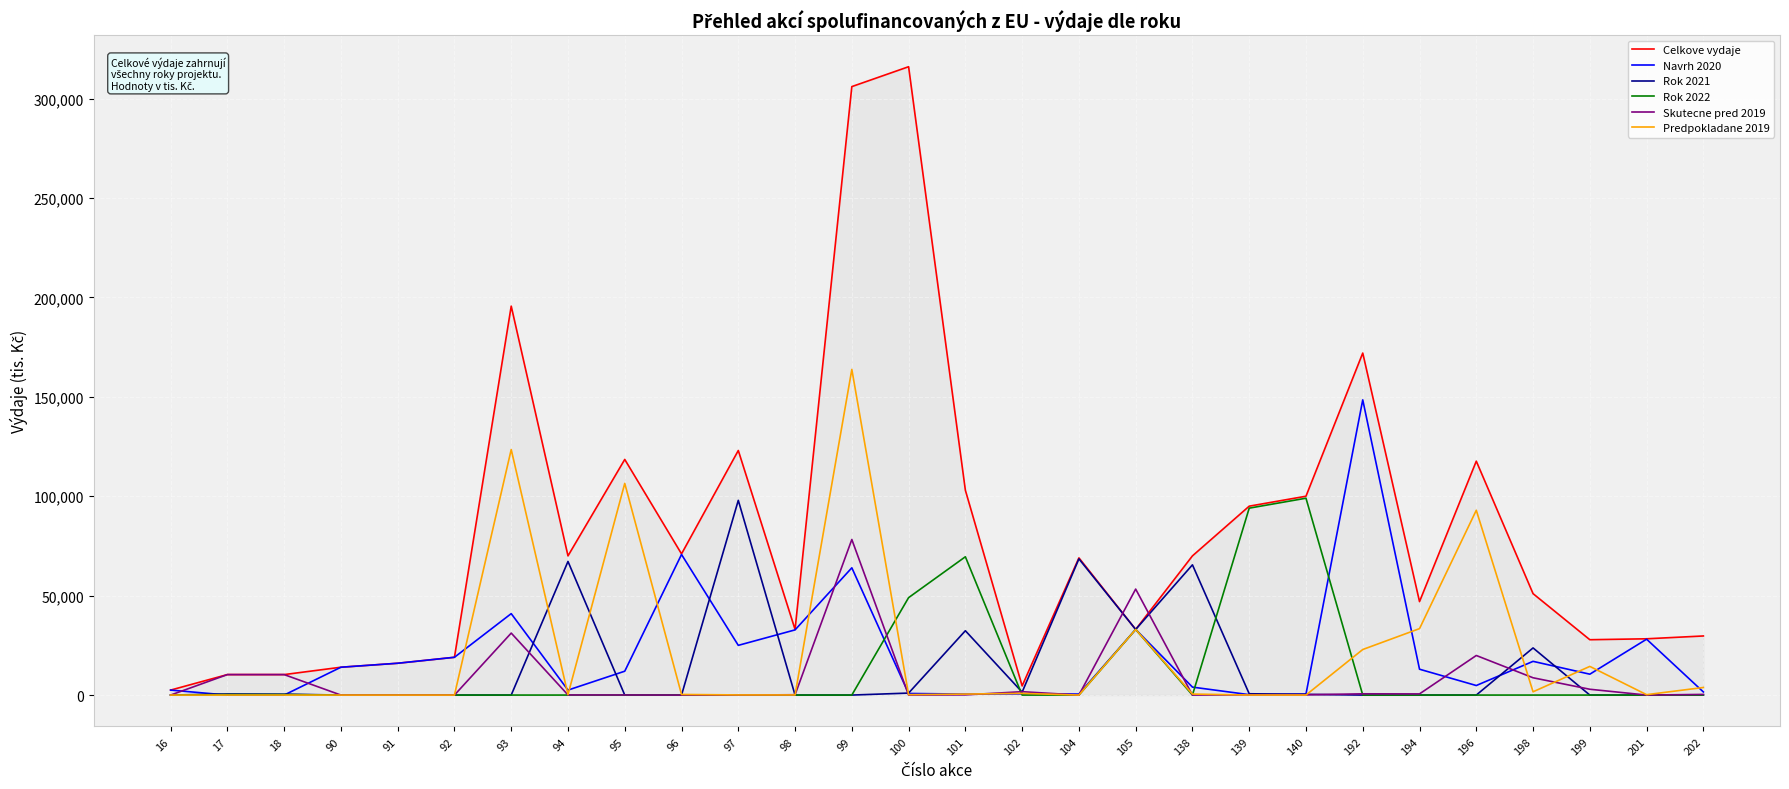

How many values in the Rok 2022 series exceed 0?

7